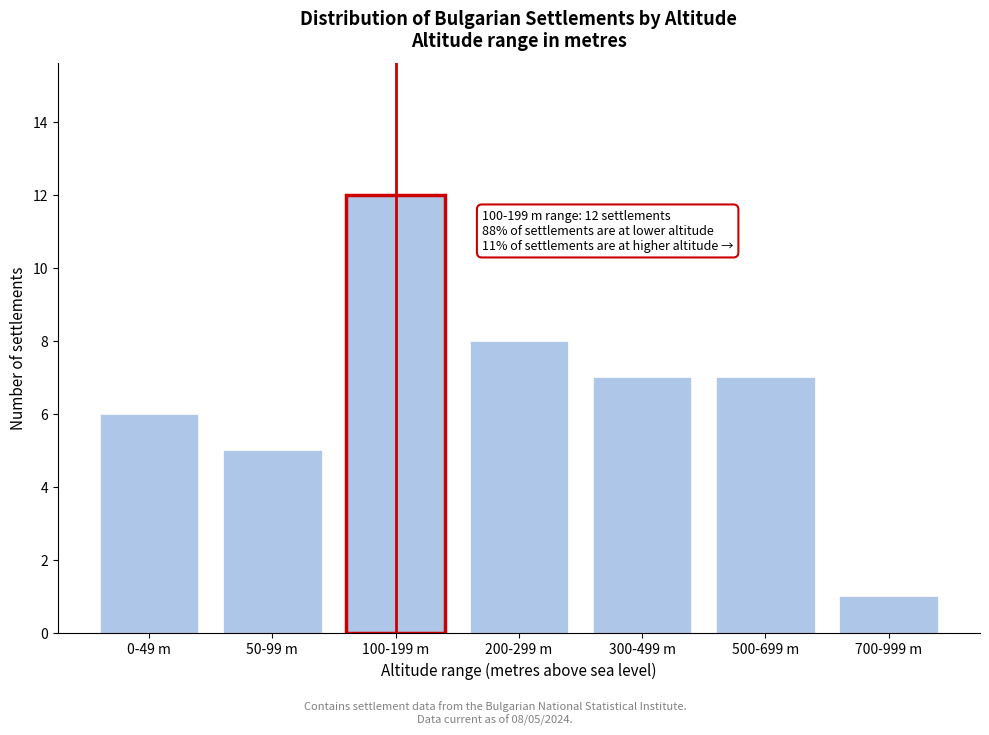

Reading left to right, what are all the values shown in this chart?

0-49 m=6	50-99 m=5	100-199 m=12	200-299 m=8	300-499 m=7	500-699 m=7	700-999 m=1